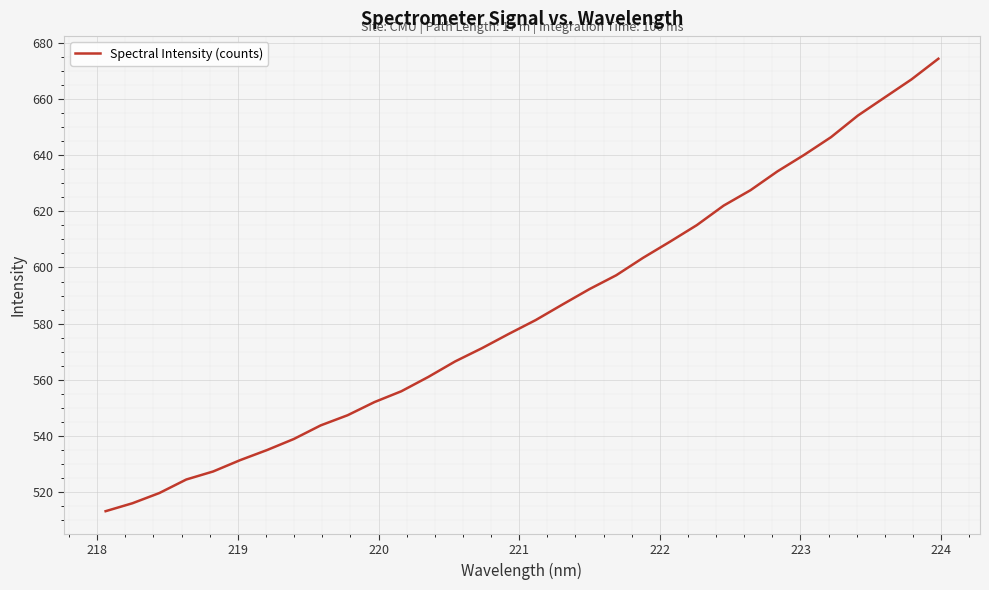

What is the minimum value shown in the chart?

513.3